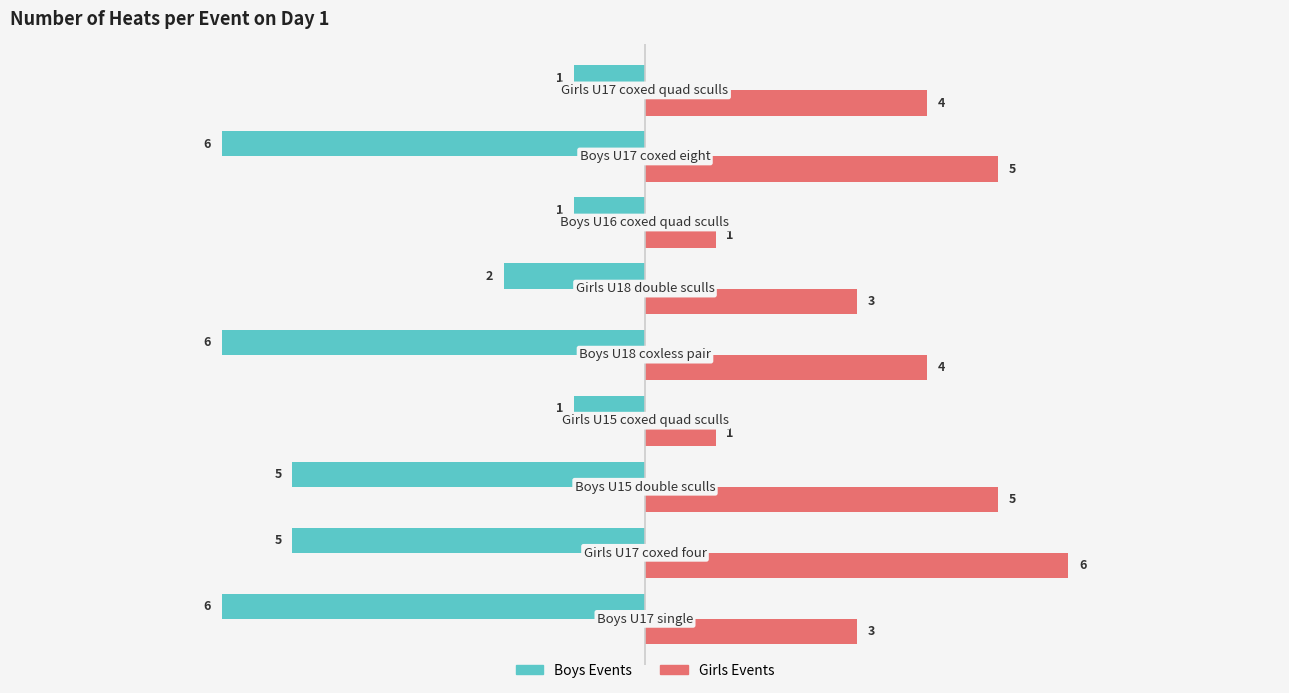

What is the greatest value displayed?

6